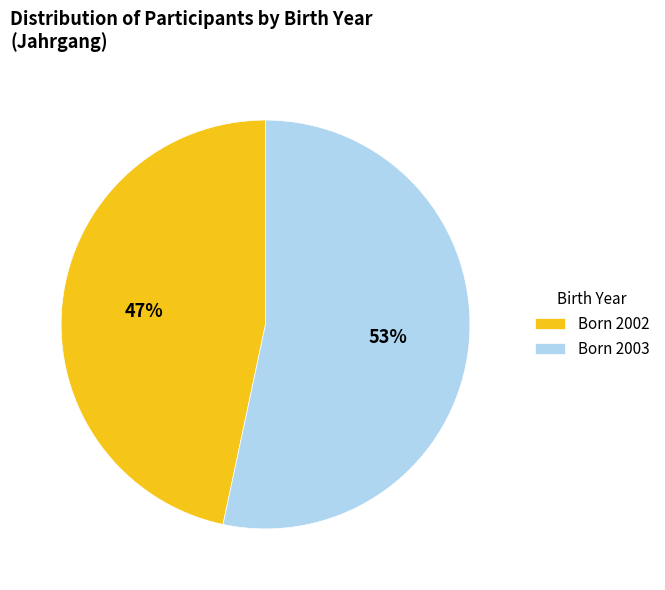

To the nearest percent, what portion does Born 2002 represent?

47%